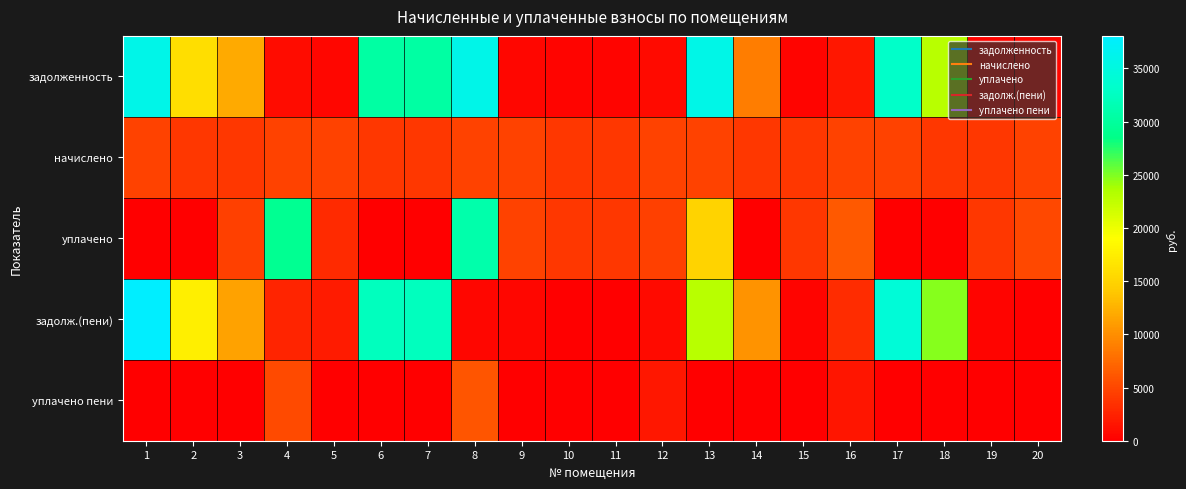

Which label corresponds to the largest value in the chart?

1